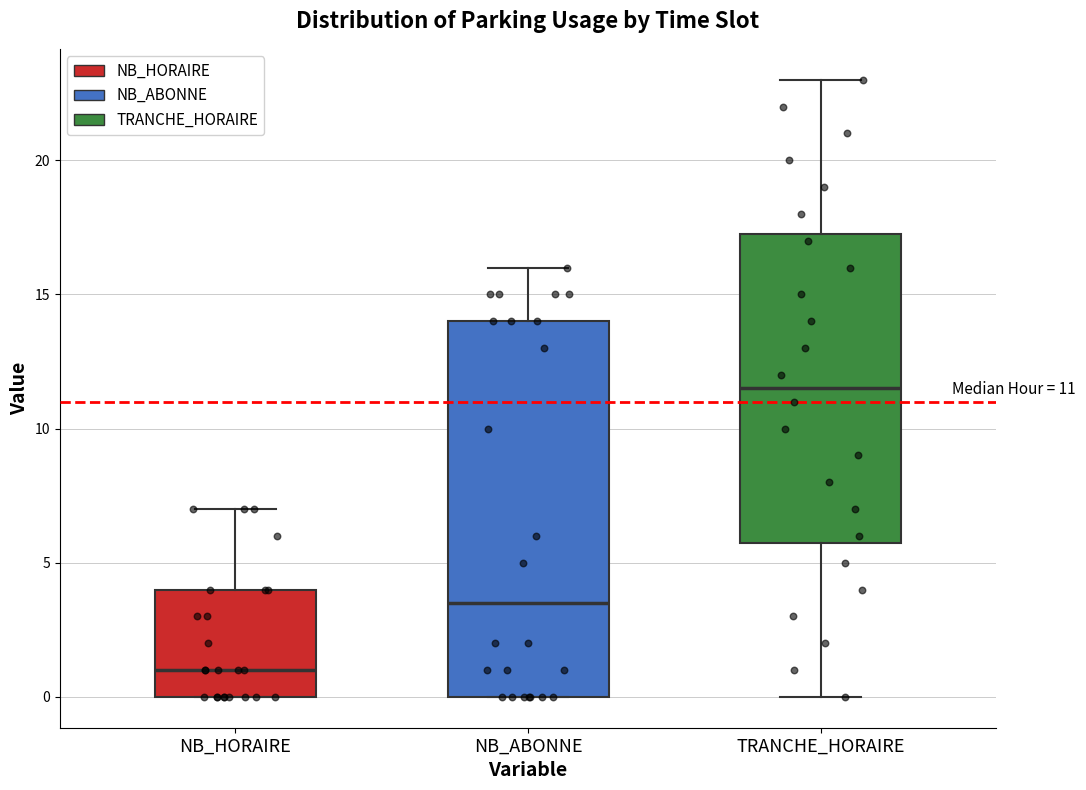

Comparing the boxes themselves (not the whiskers), which one is the tallest?

NB_ABONNE